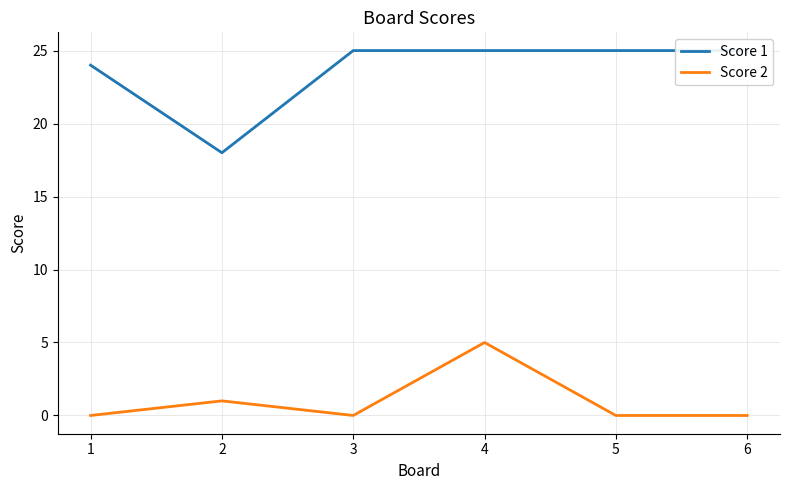

Reading left to right, list all the values displayed in this chart.

Score 1: 24	18	25	25	25	25
Score 2: 0	1	0	5	0	0